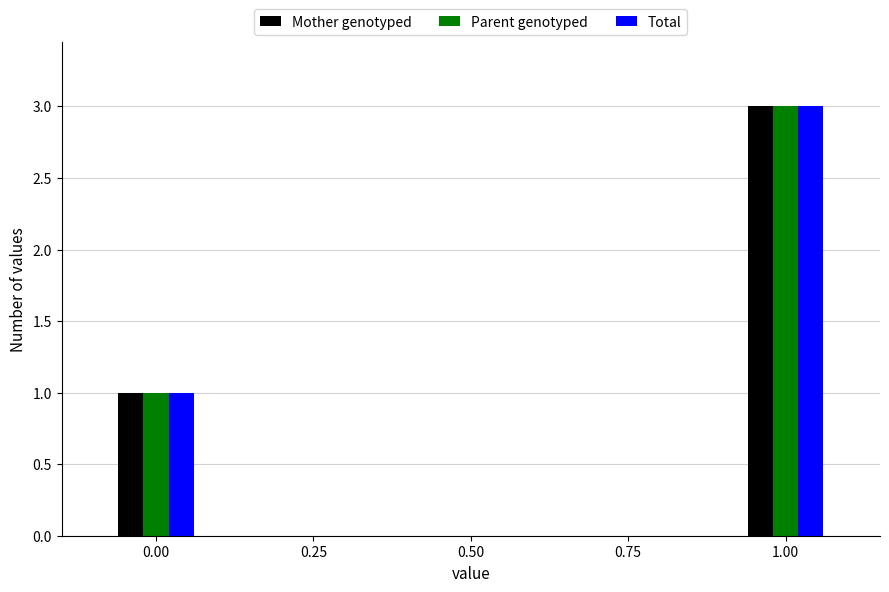

What is the minimum value shown in the chart?

1